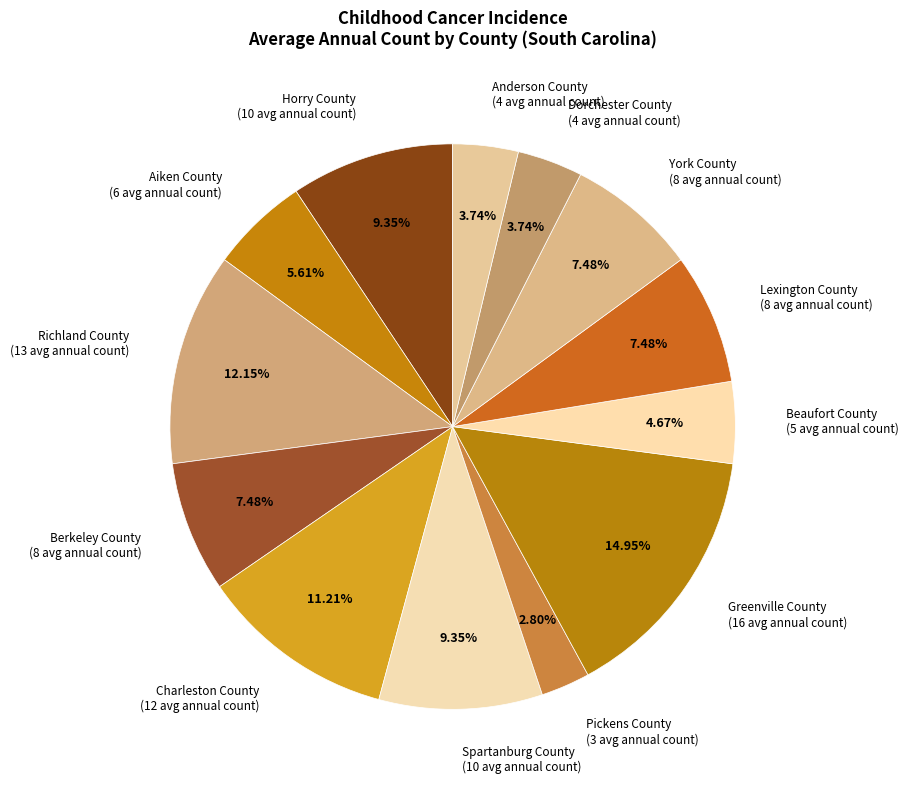

To the nearest percent, what is the difference between the Spartanburg County and Greenville County slice percentages?

6%